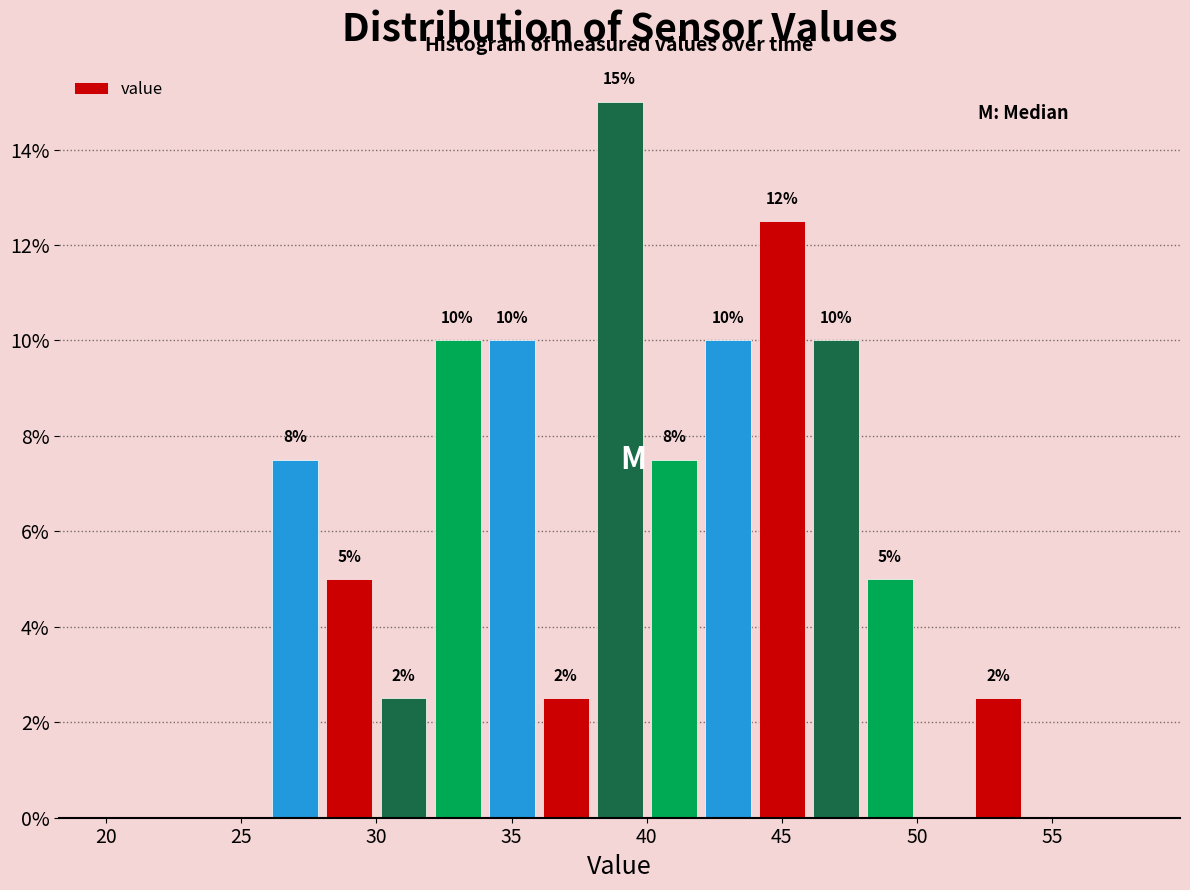

Which range on the x-axis has the tallest bar?

38 to 40